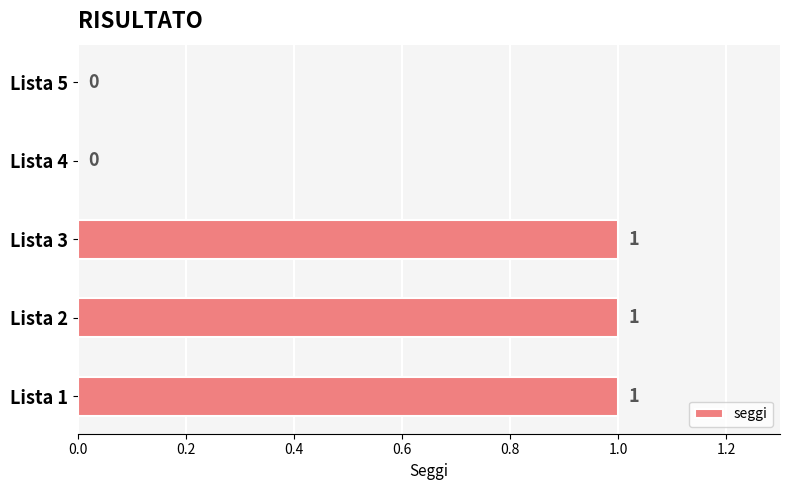

How many values are between 0 and 1?

5